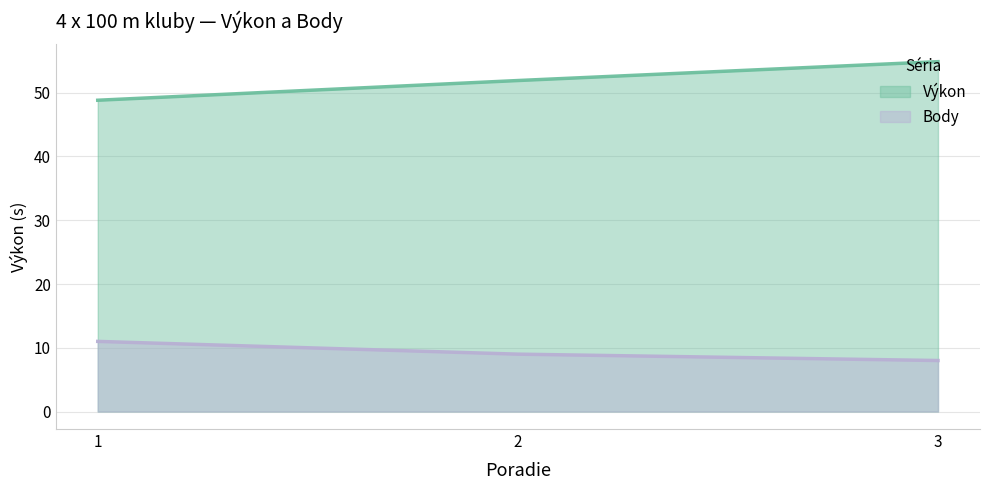

At how many categories does at least one series exceed 21?

3